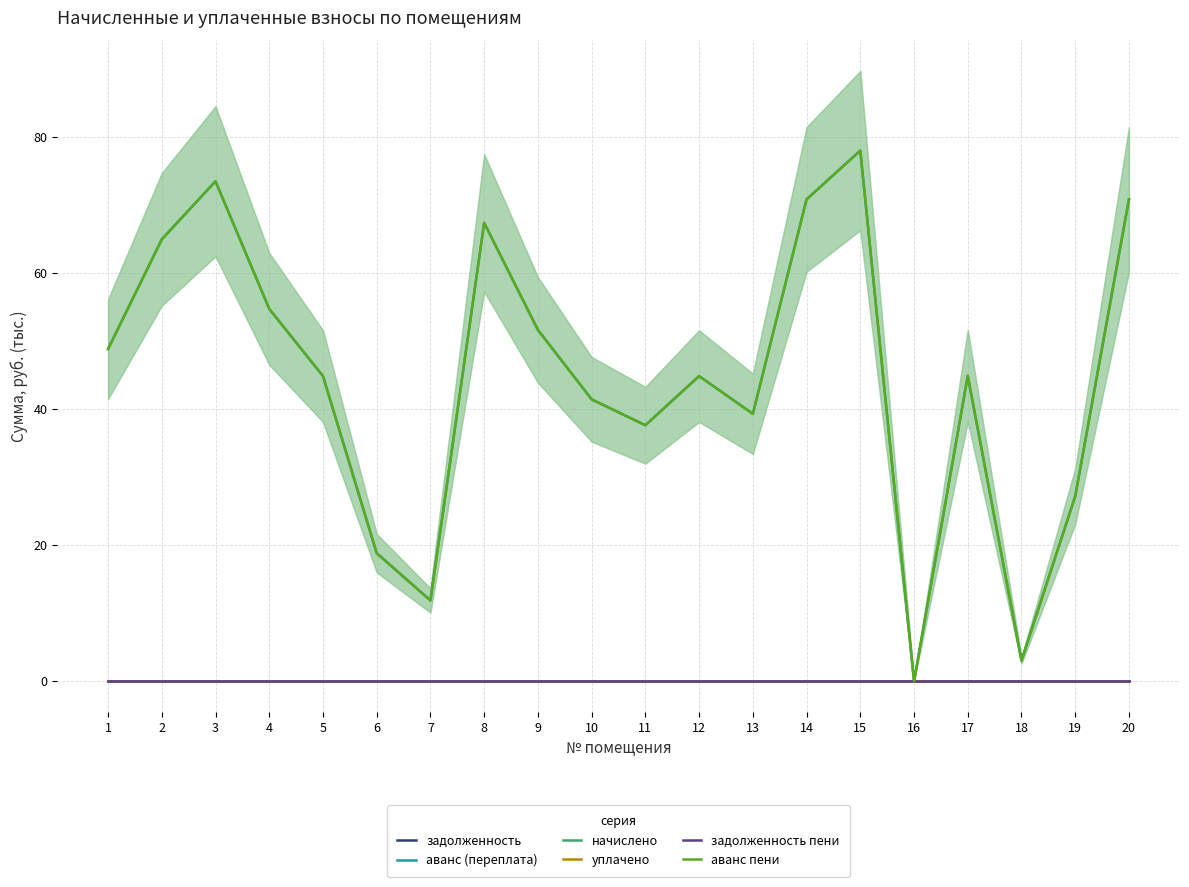

What value does the аванс (переплата) series have at 14?

70.9